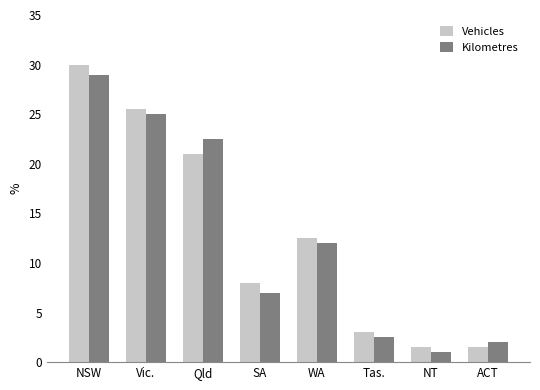

What is the average value of the Kilometres series?

12.6